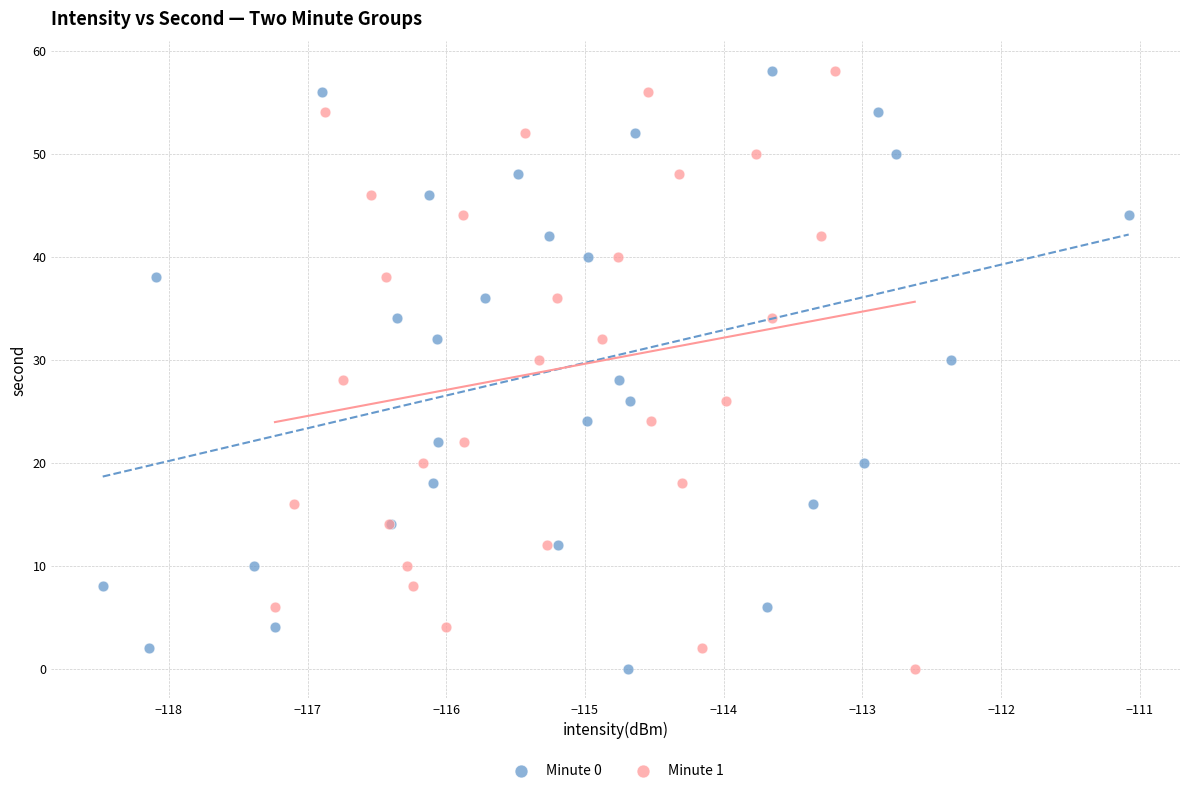

What are all the series names shown in the legend?

Minute 0, Minute 1